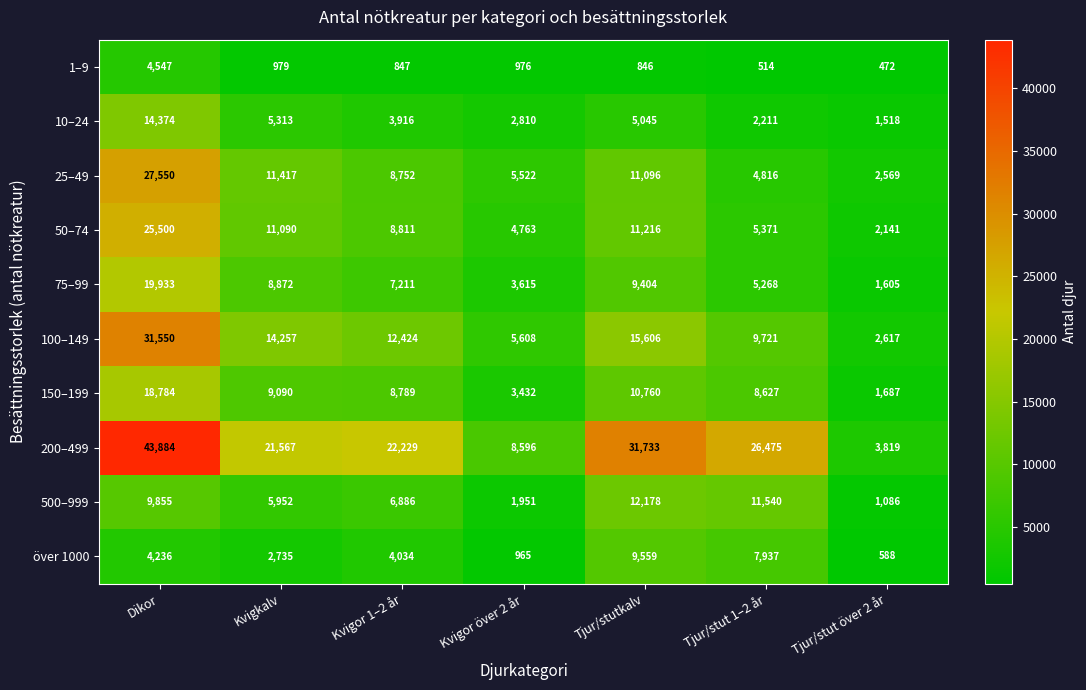

True or false: 200–499 has a value of 14277 at Kvigor över 2 år.

False